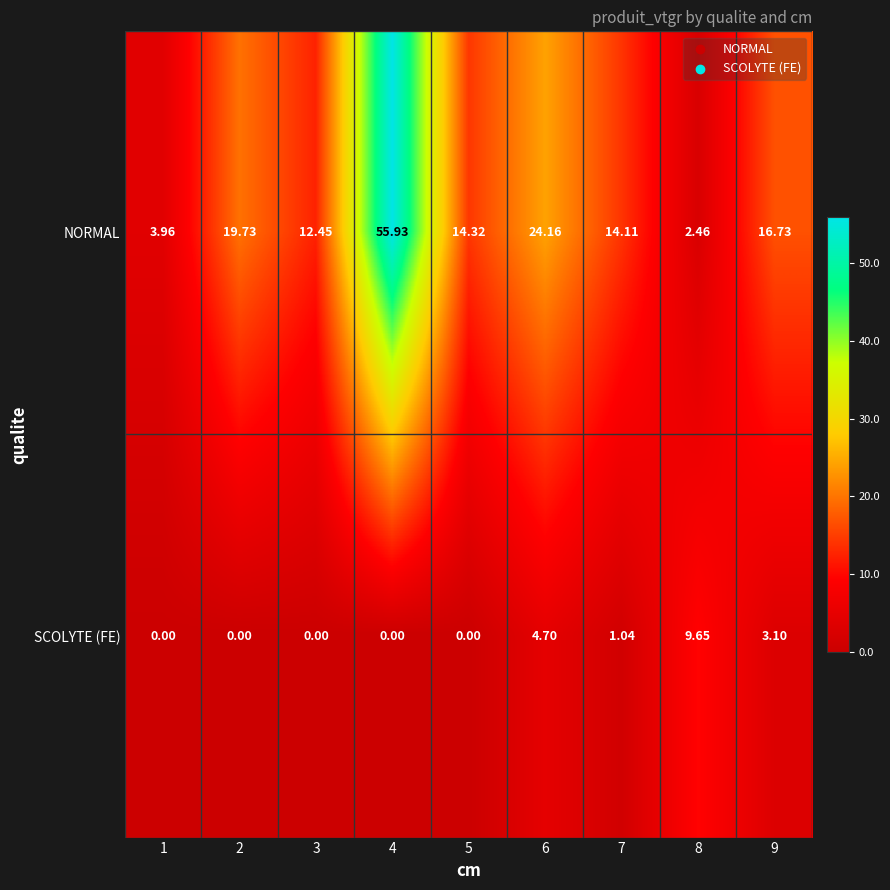

Which series has the largest total across all categories?

NORMAL